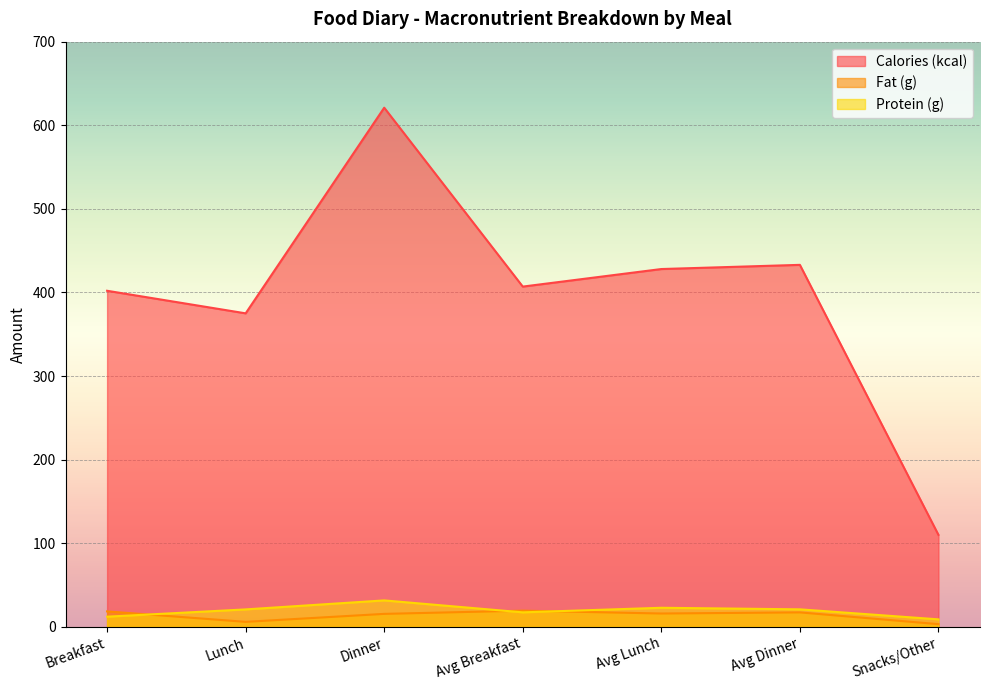

The Protein (g) series shows 19.1 at Dinner. True or false?

False